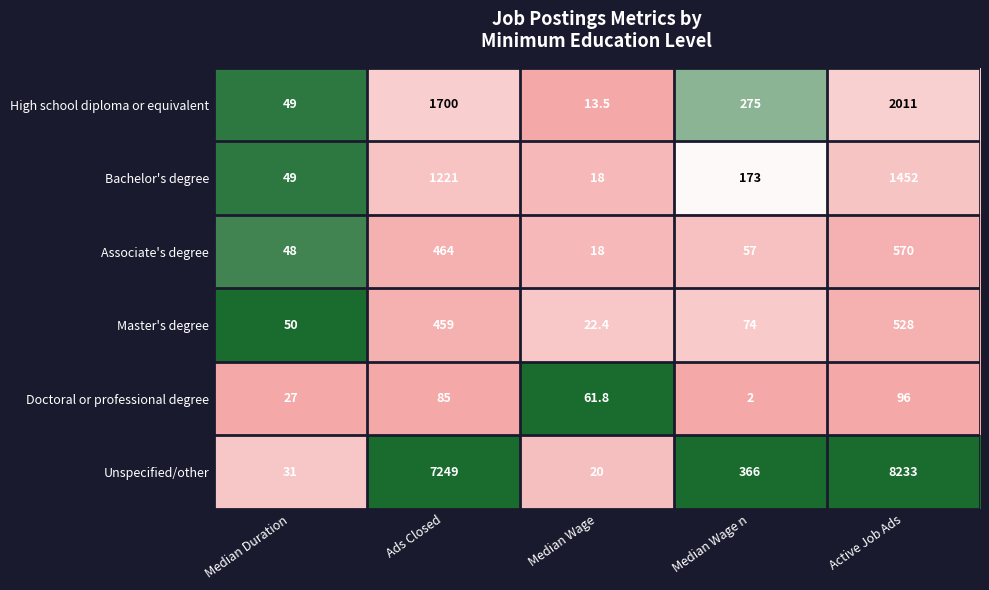

Count the number of categories in the chart.

5